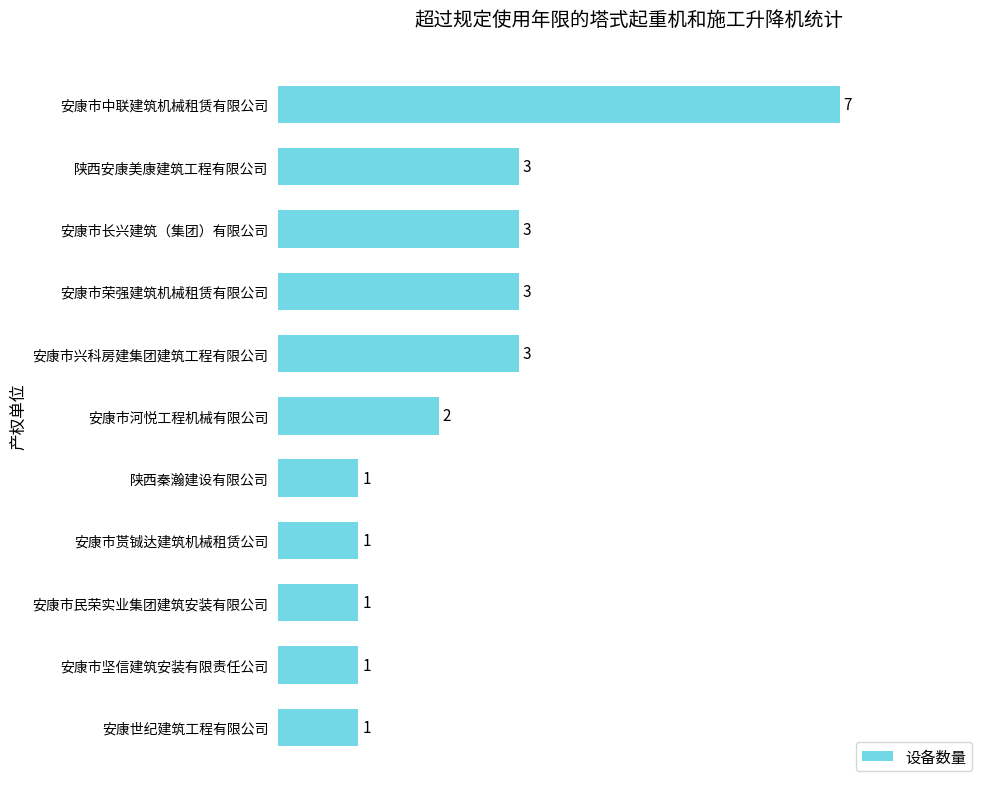

Does the chart contain stacked bars?

No